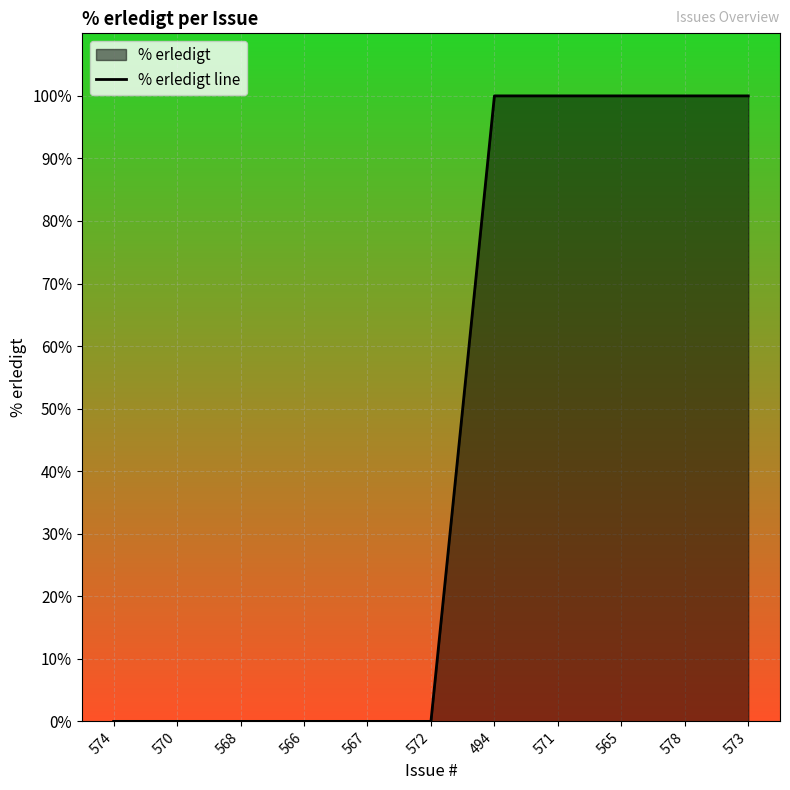

Which label corresponds to the largest value in the chart?

494